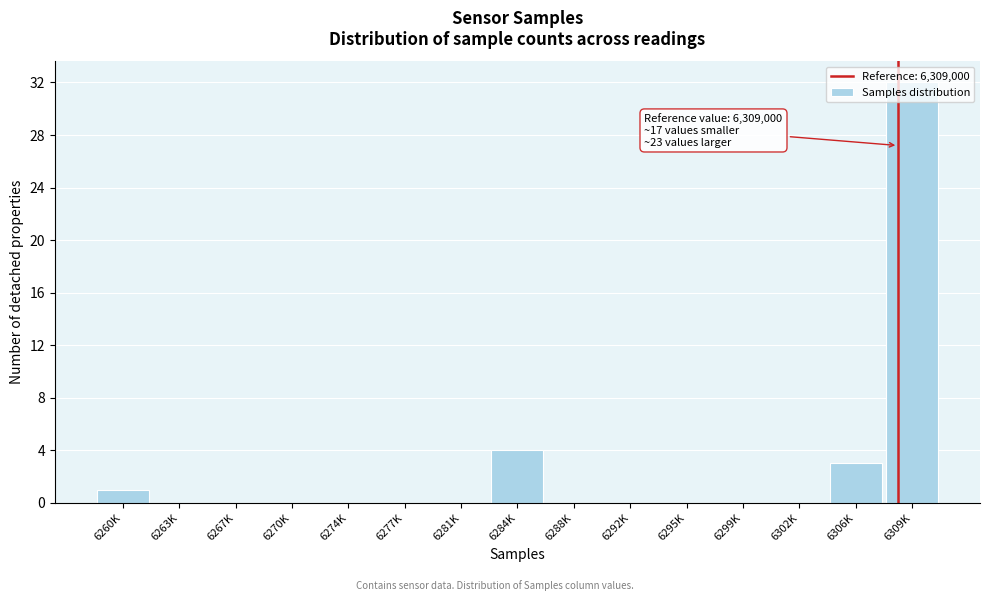

The chart shows a value of 0 at 6302K. True or false?

True